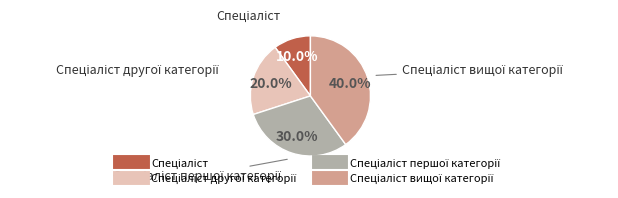

How many slices are in this pie chart?

4